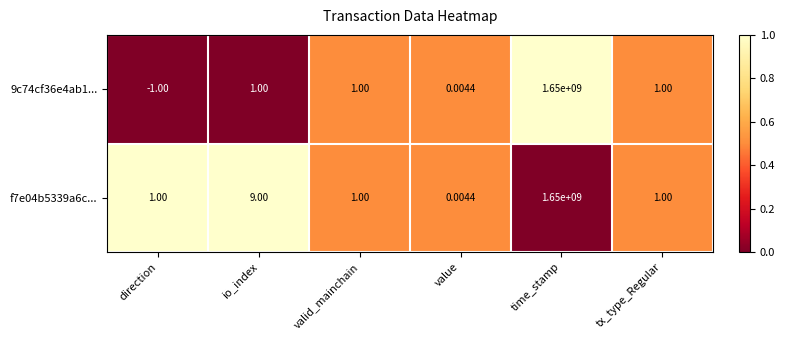

Which category has the lowest value across all series?

direction